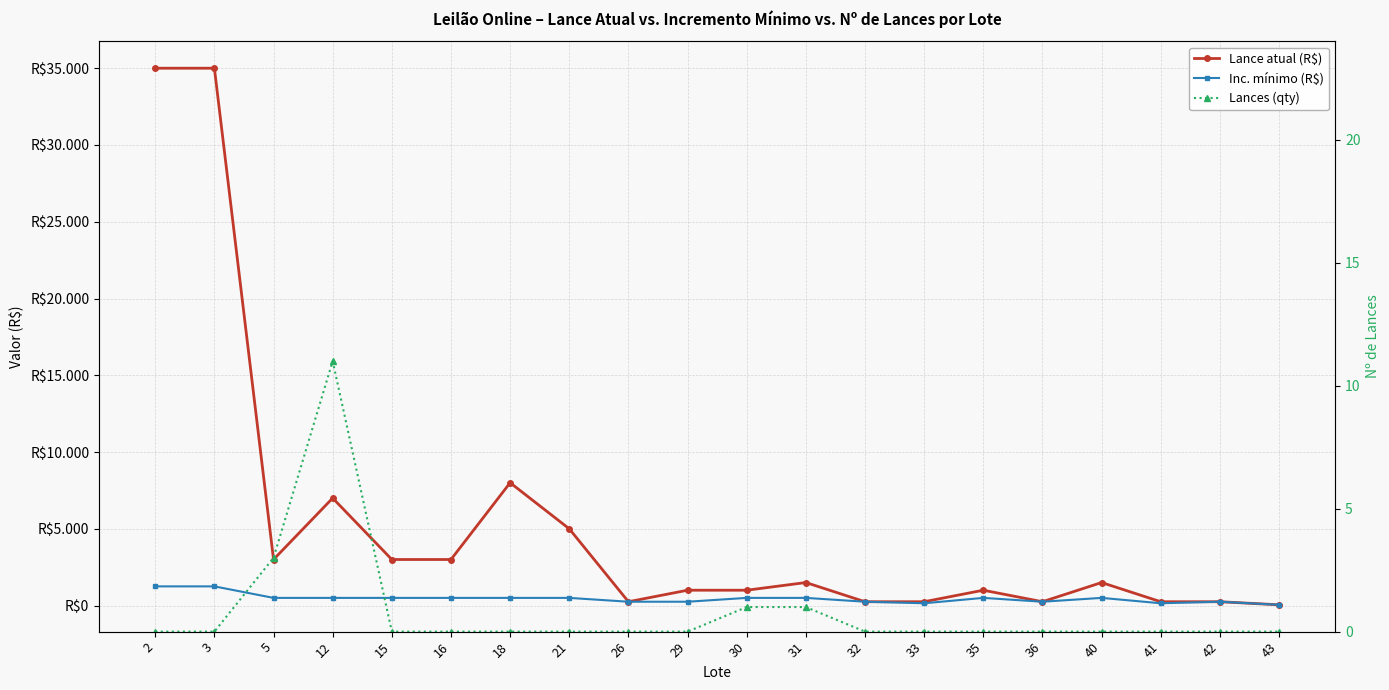

True or false: Inc. mínimo (R$) and Lance atual (R$) intersect in this chart.

False